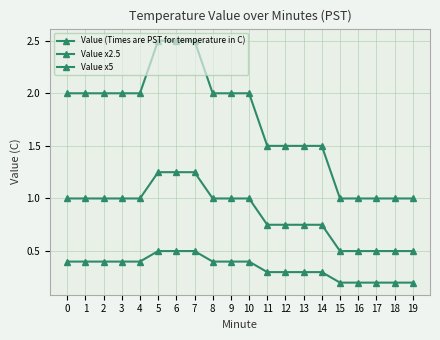

How many lines are shown in the chart?

3